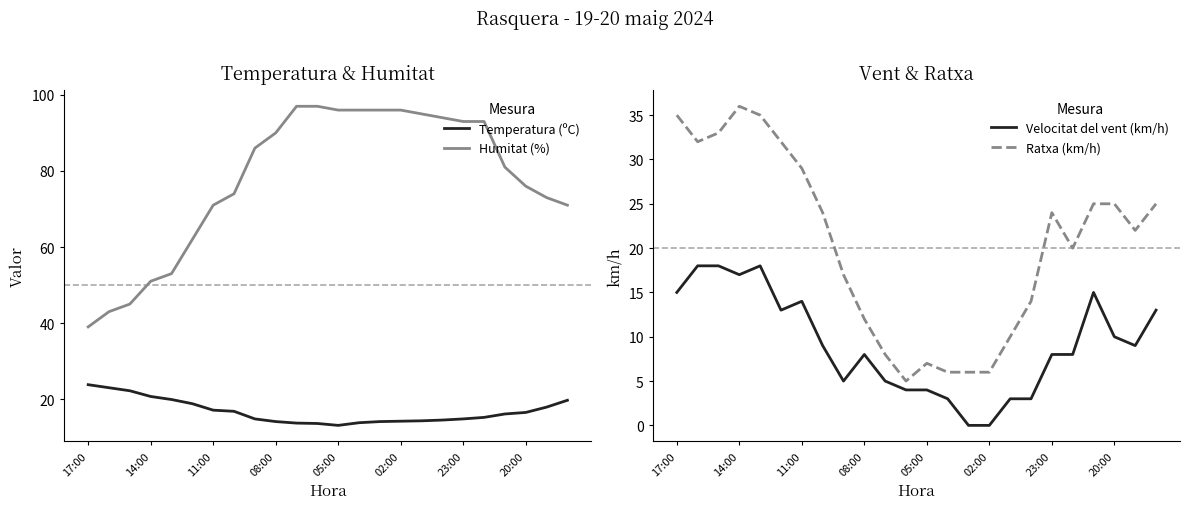

What is the value of the Ratxa (km/h) point at the 21st from the left?

25.0